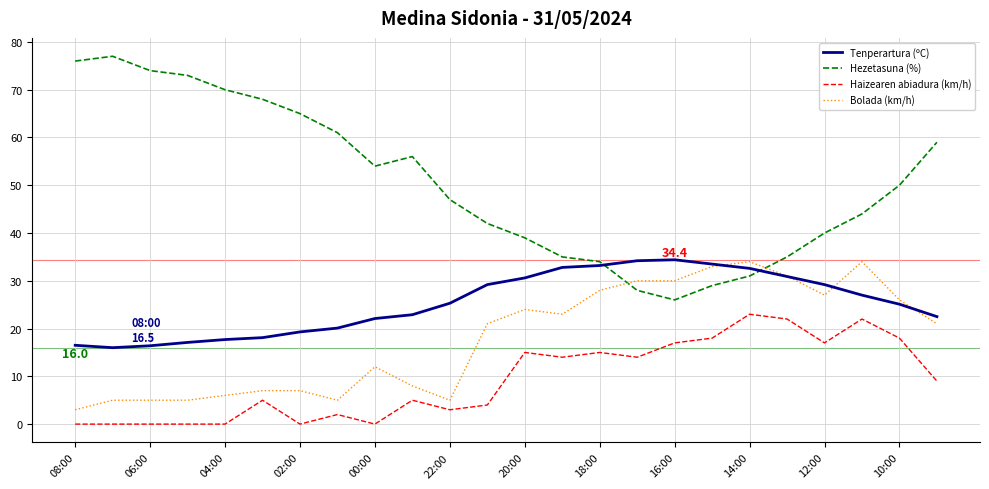

Which series has the widest spread of values?

Hezetasuna (%)